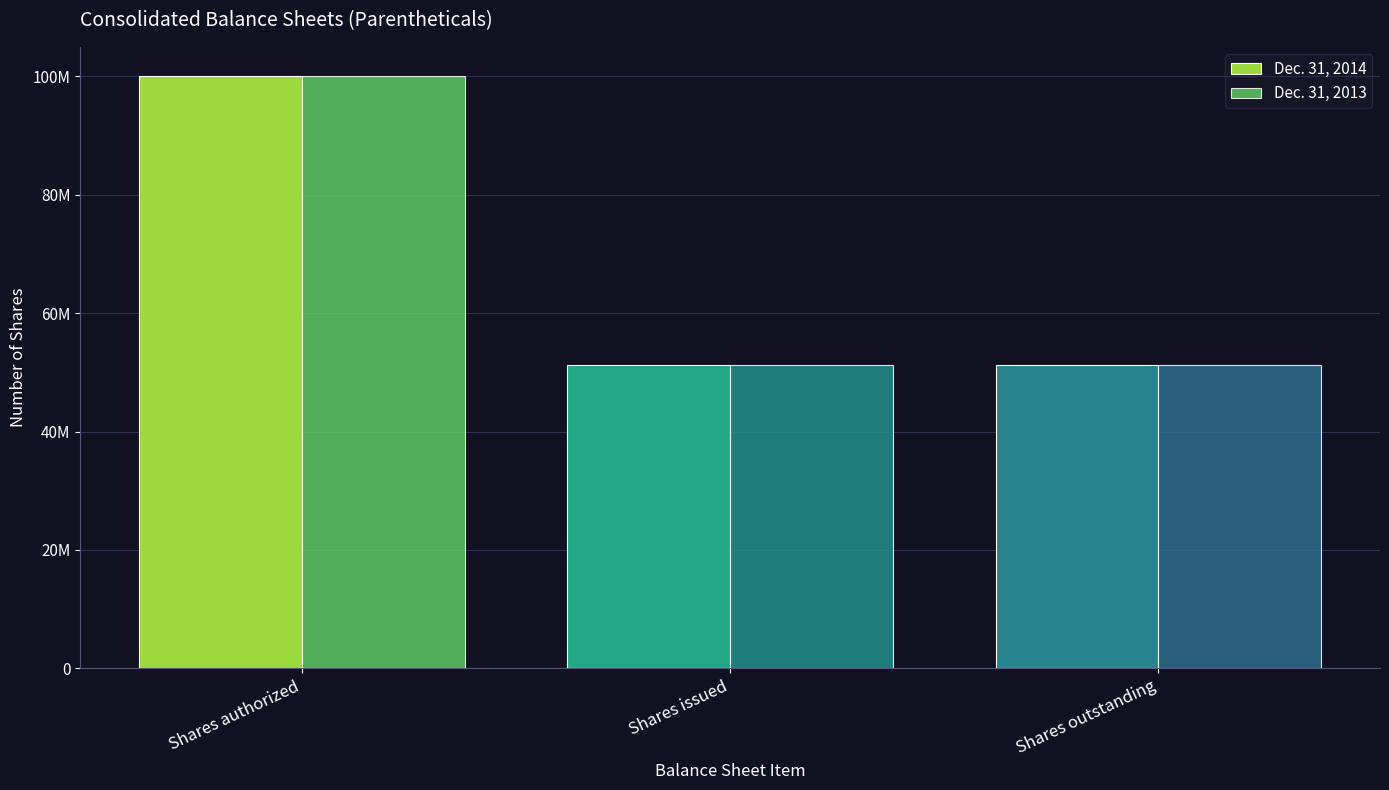

Are the bars horizontal?

No